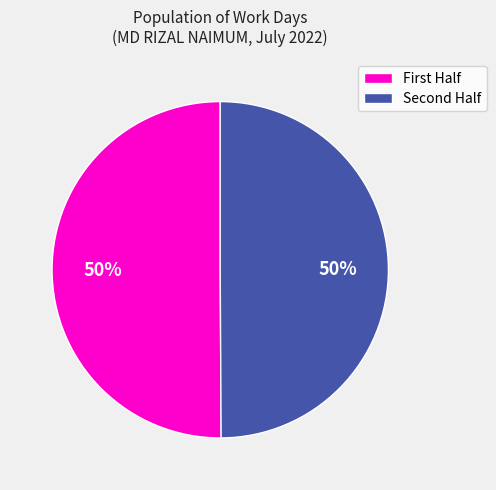

Count the number of slices in the pie.

2